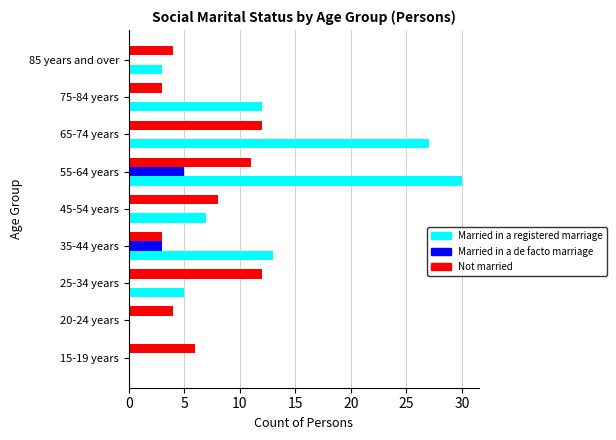

Where is Married in a de facto marriage nearest to the value 2?

35-44 years